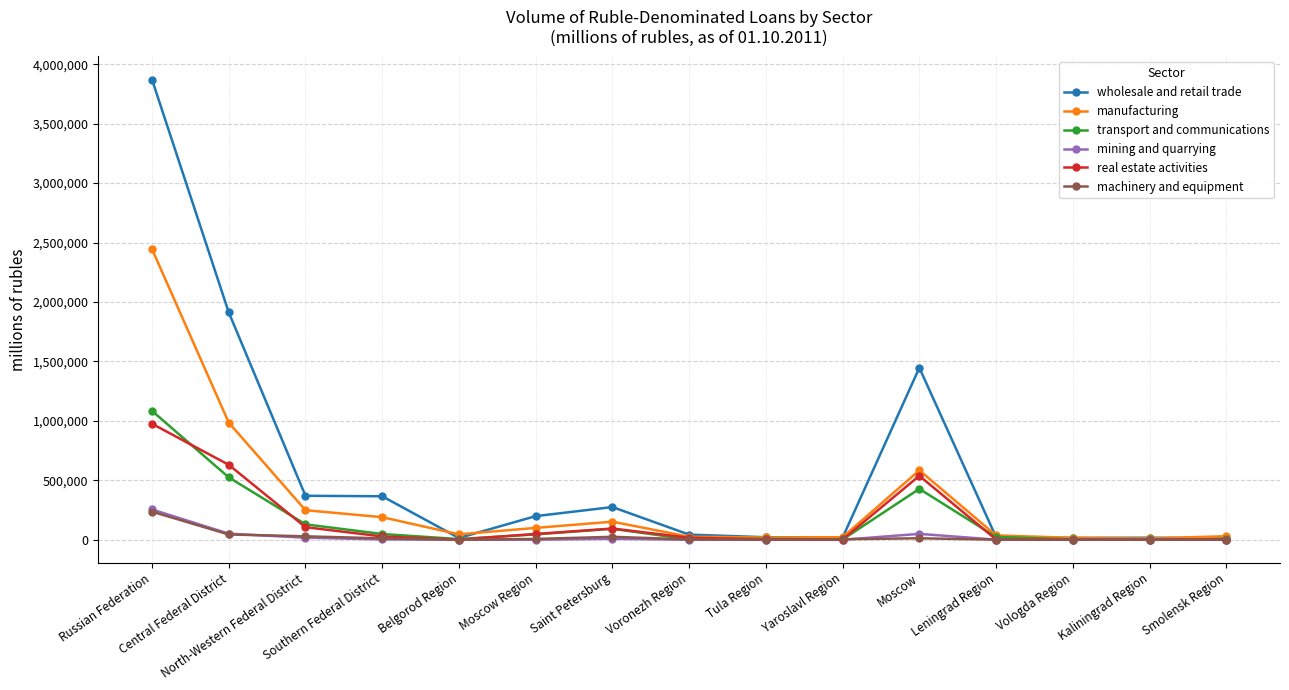

Which series has the largest total across all categories?

wholesale and retail trade